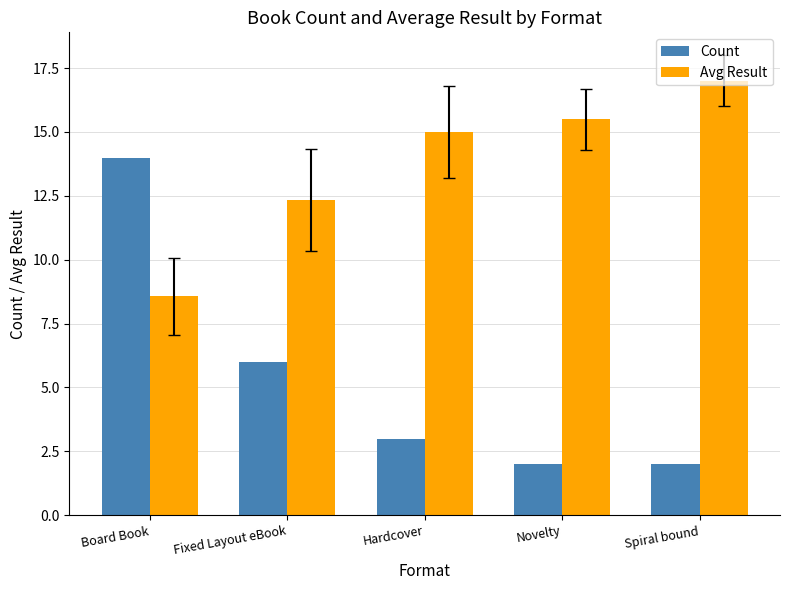

Is it true that Count equals 3.9 at Hardcover?

False